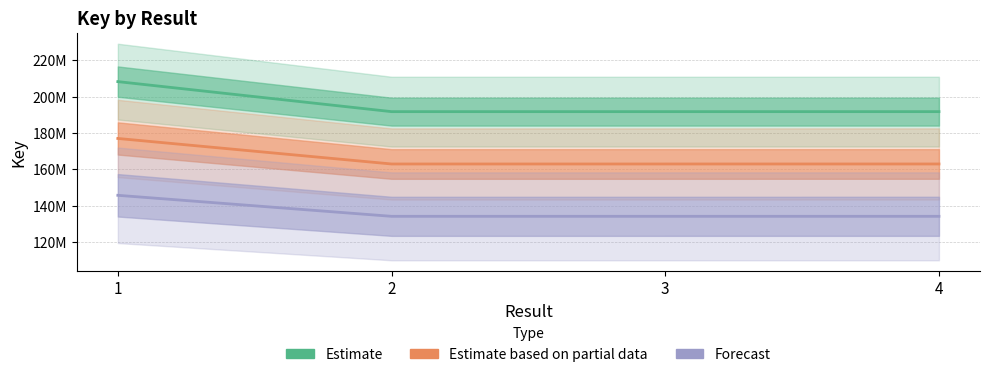

What is the value of the 1st point from the left?

145781283.9